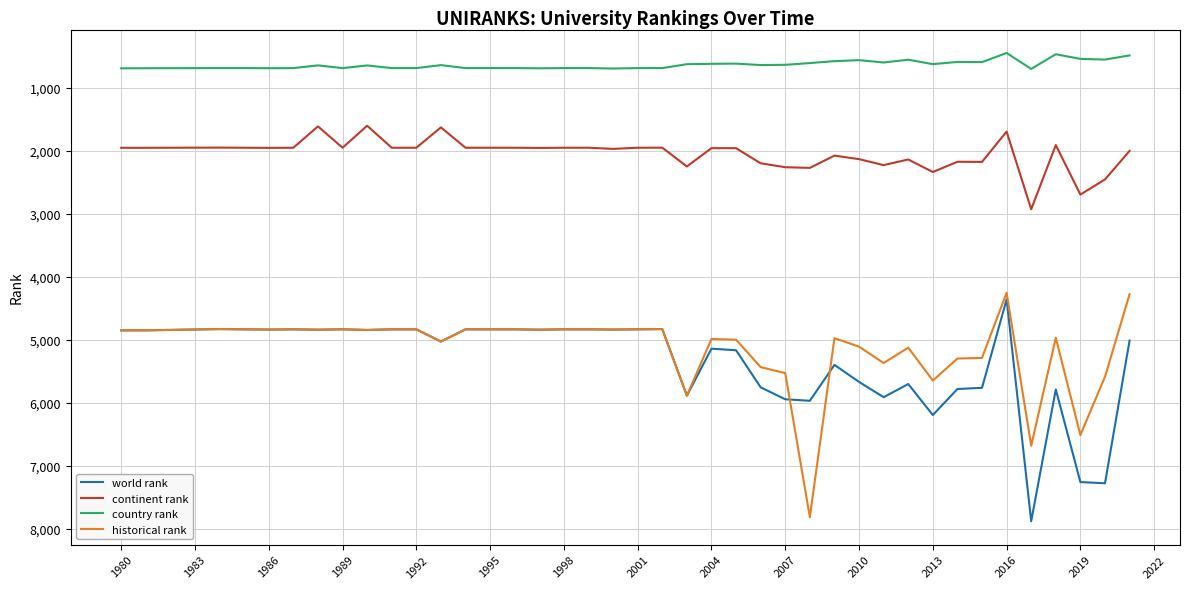

What is the minimum value for world rank?

4360.0